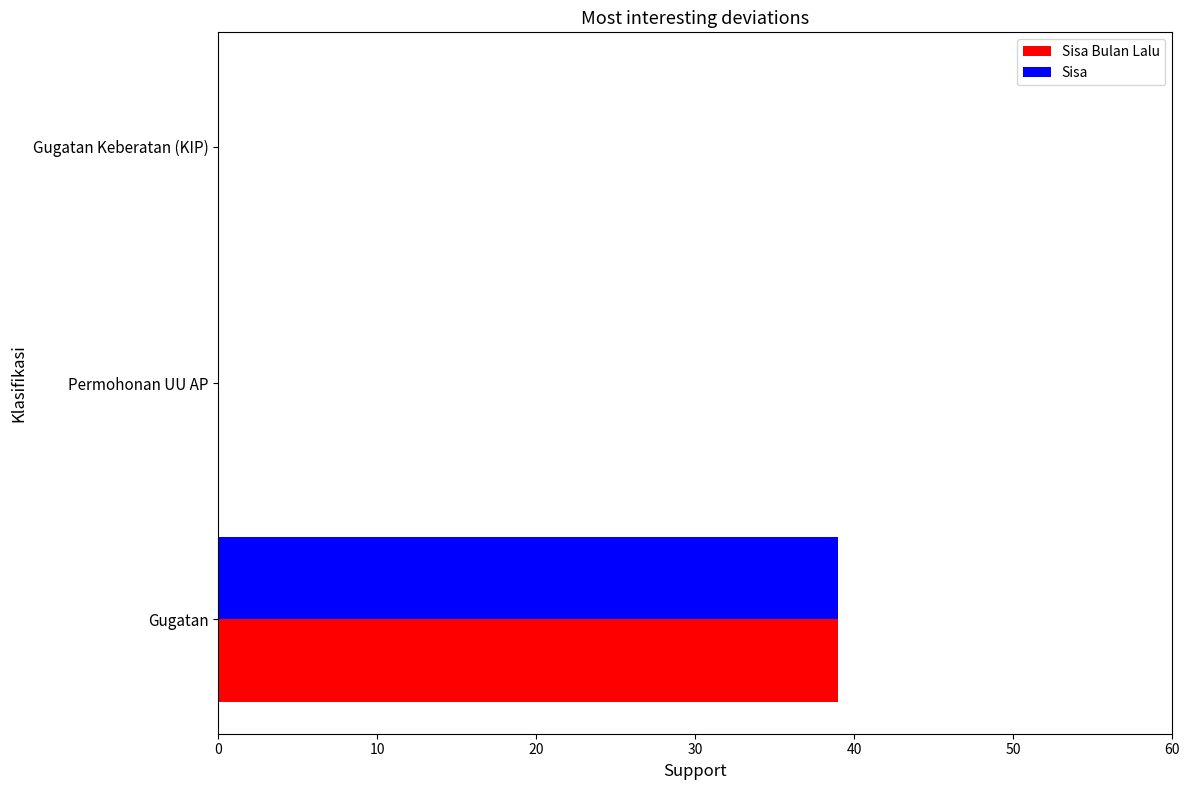

The value of Sisa Bulan Lalu at Gugatan is 39. True or false?

True